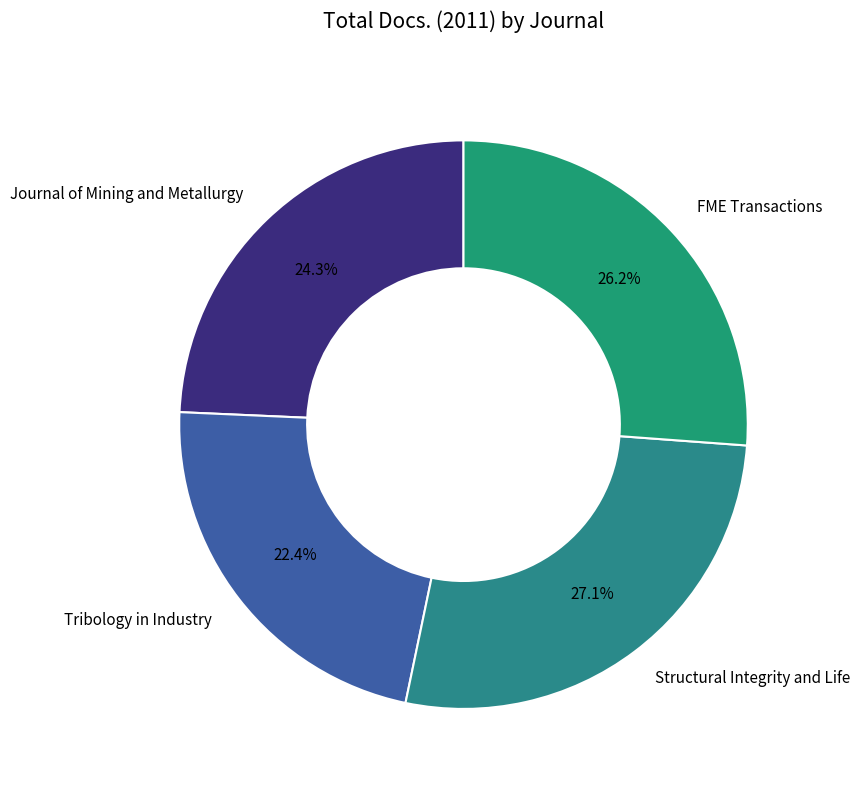

Is there a majority slice in this chart?

No